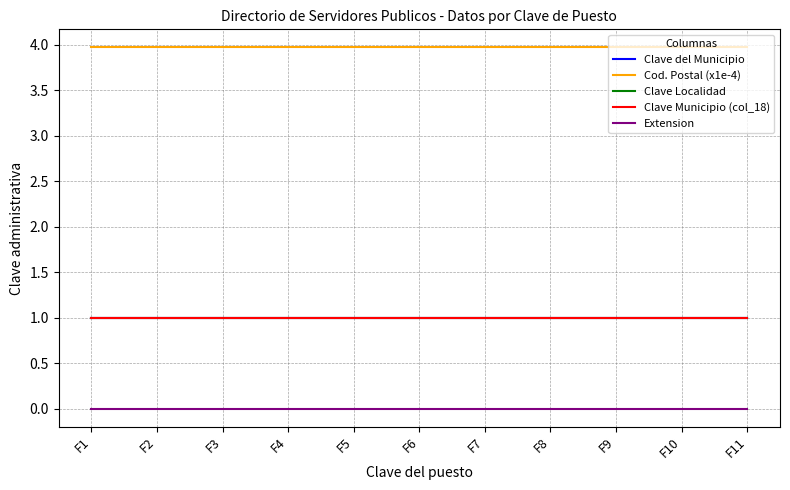

Does the chart display data point markers on the line(s)?

No